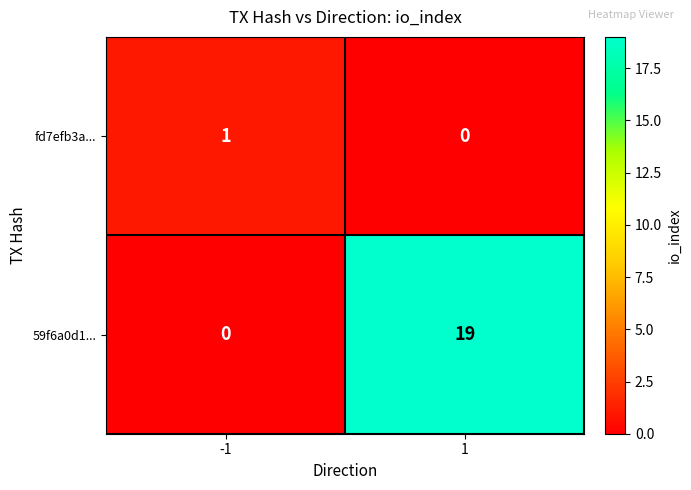

What is the difference between the 59f6a0d1... values at 1 and -1?

19